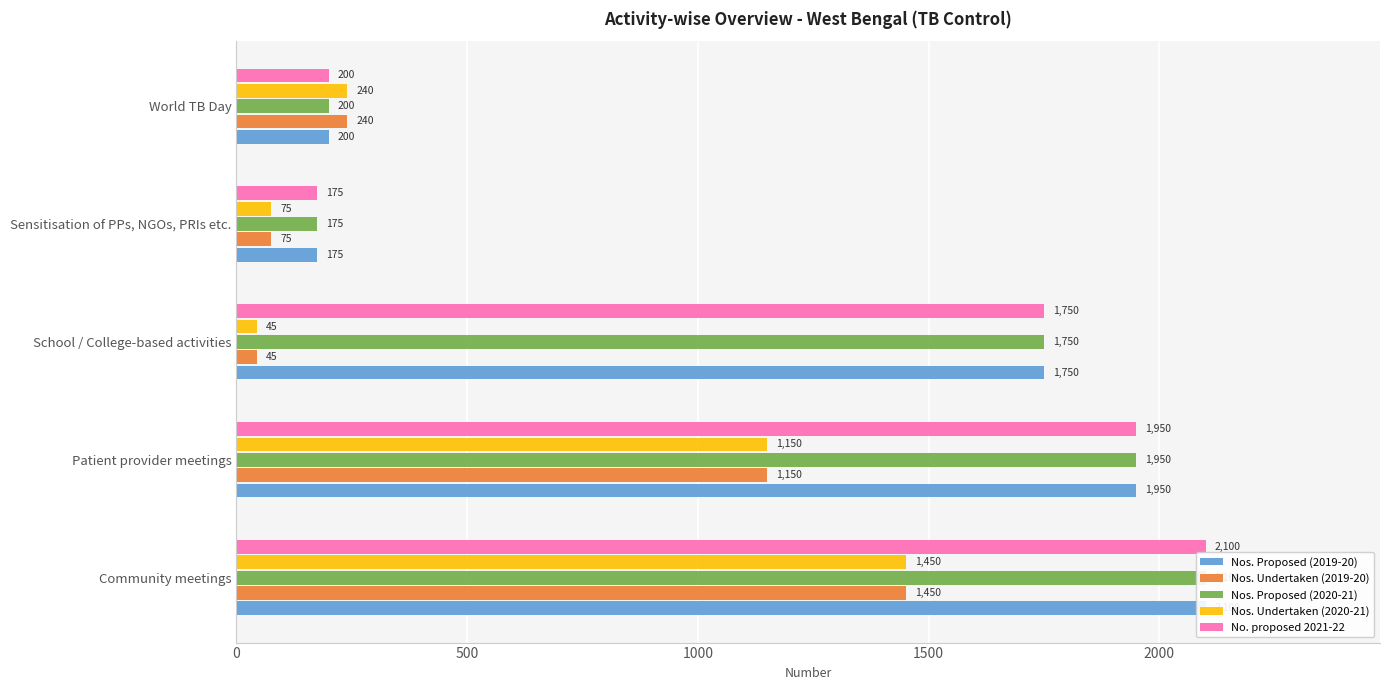

What are all the series names shown in the legend?

Nos. Proposed (2019-20), Nos. Undertaken (2019-20), Nos. Proposed (2020-21), Nos. Undertaken (2020-21), No. proposed 2021-22